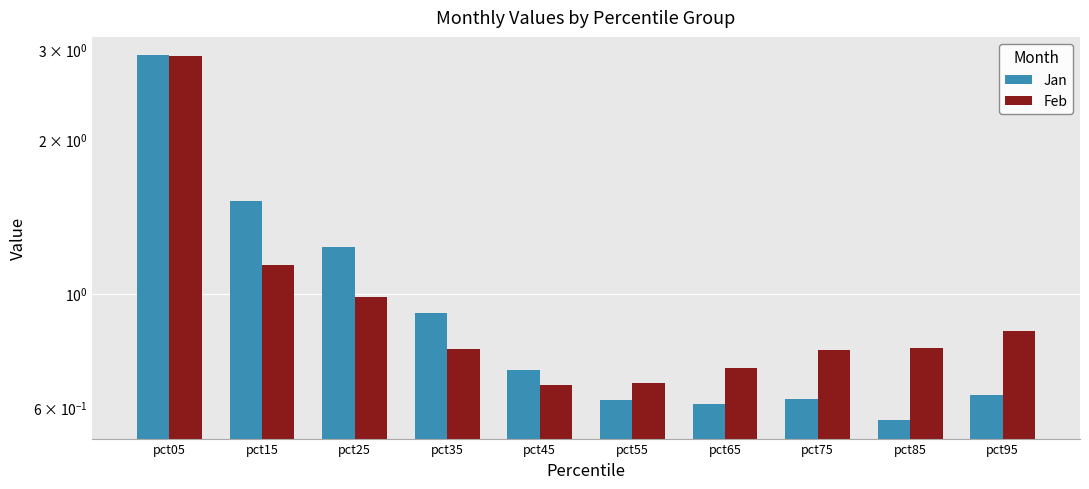

True or false: Jan has a value of 4.4 at pct05.

False